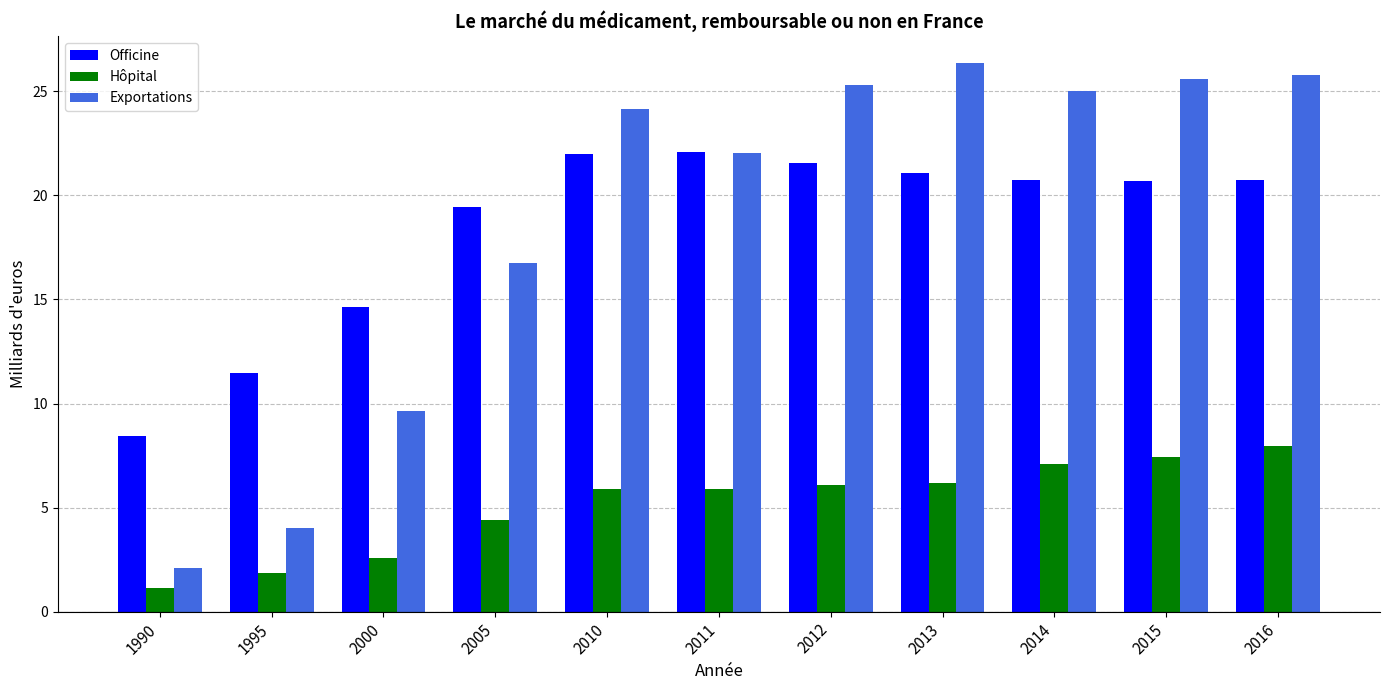

The value of Exportations at 2005 is 3.9. True or false?

False